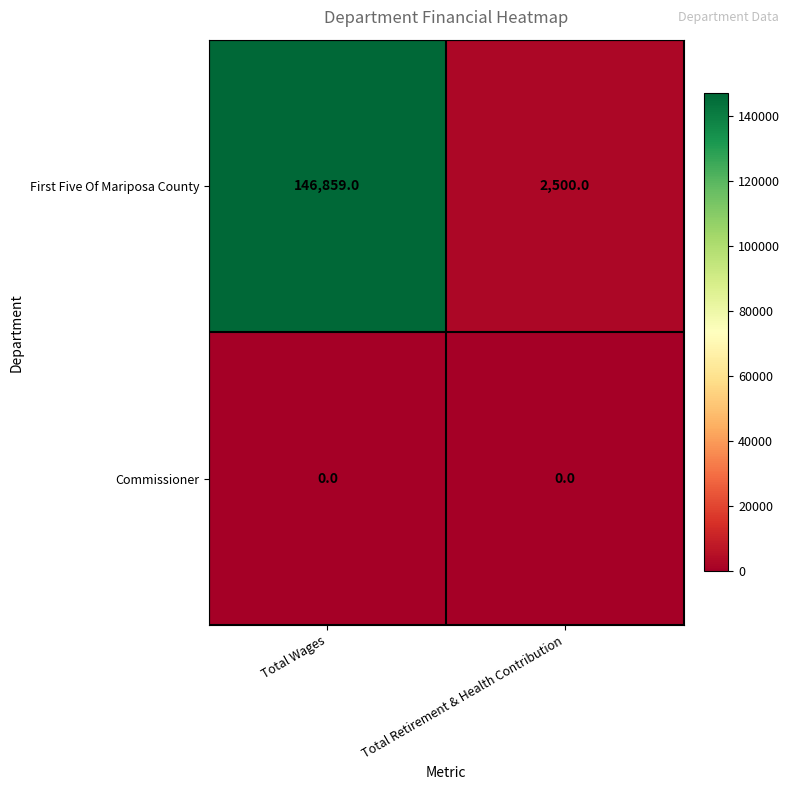

At which category does the chart reach its peak across all series?

Total Wages